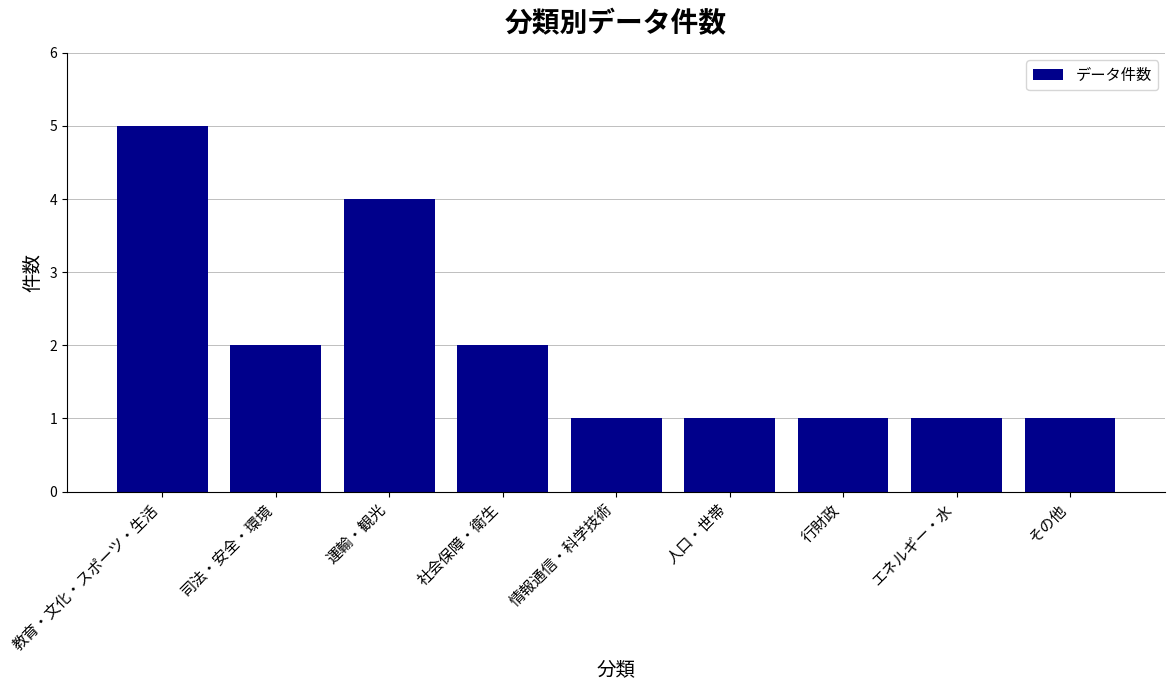

Count the values in the range 1 to 2.

7